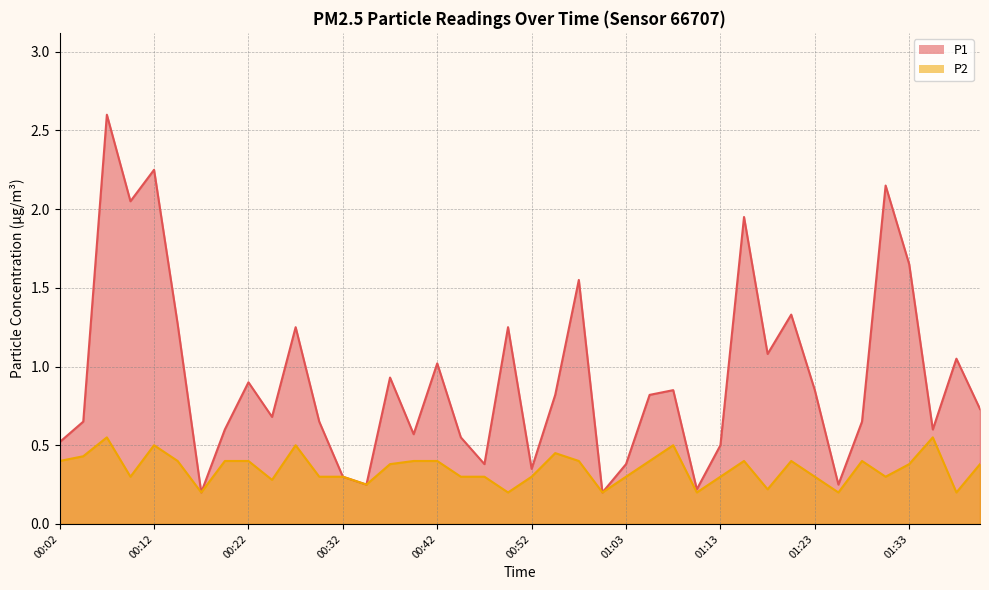

True or false: P2 and P1 intersect in this chart.

False